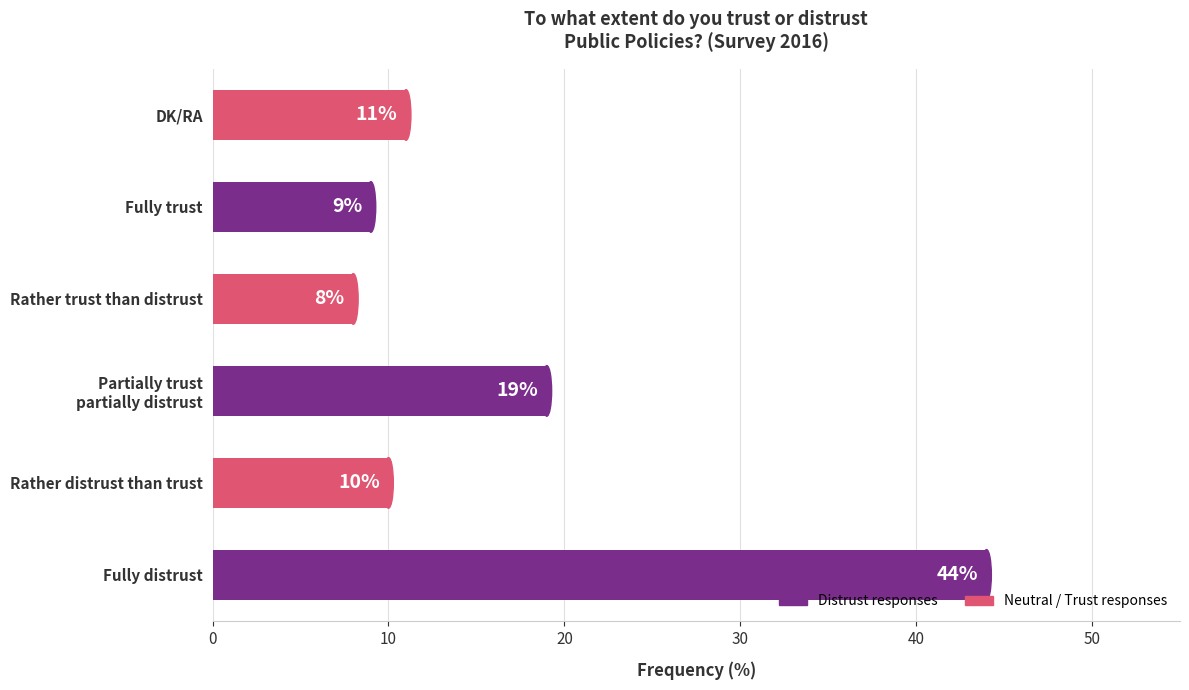

What is the ratio of the value at Rather trust than distrust to the value at Rather distrust than trust?

0.8